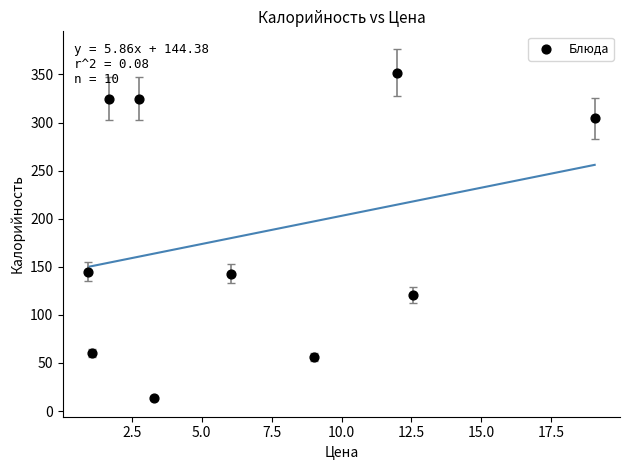

What is the average X value?

6.8